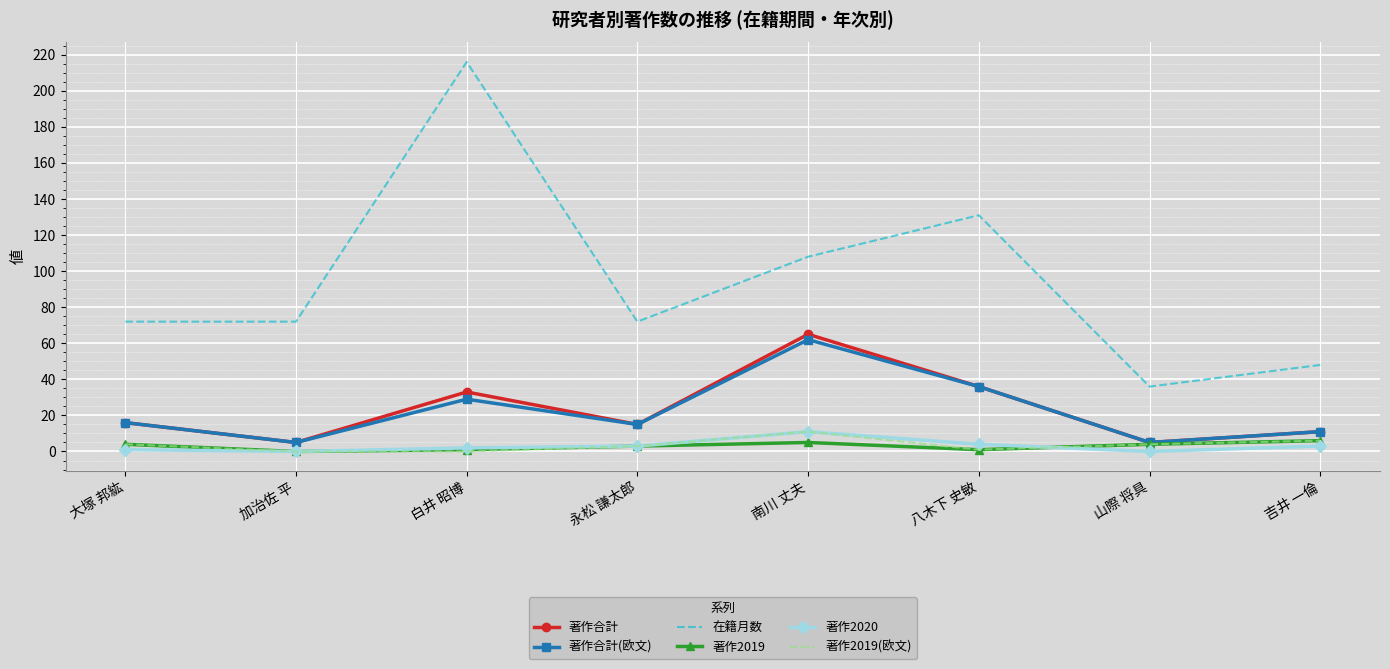

Reading left to right, what are all the values shown in this chart?

著作合計: 16	5	33	15	65	36	5	11
著作合計(欧文): 16	5	29	15	62	36	5	11
在籍月数: 72	72	216	72	108	131	36	48
著作2019: 4	0	1	3	5	1	4	6
著作2020: 1	0	2	3	11	4	0	3
著作2019(欧文): 4	0	0	3	11	1	4	6